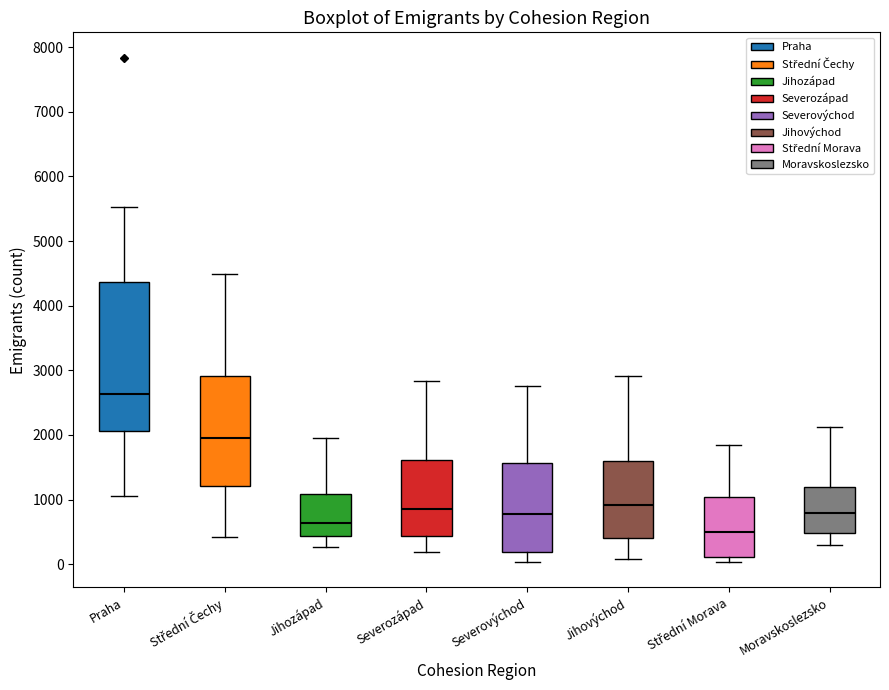

Which box's median line is the highest?

Praha